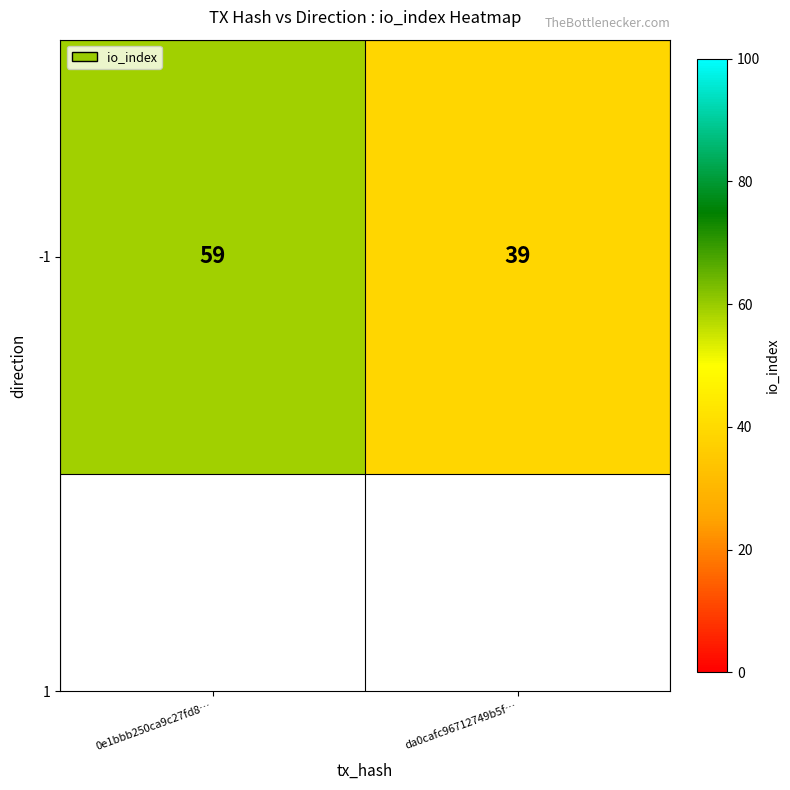

What is the difference between the values at 0e1bbb250ca9c27fd8… and da0cafc96712749b5f…?

20